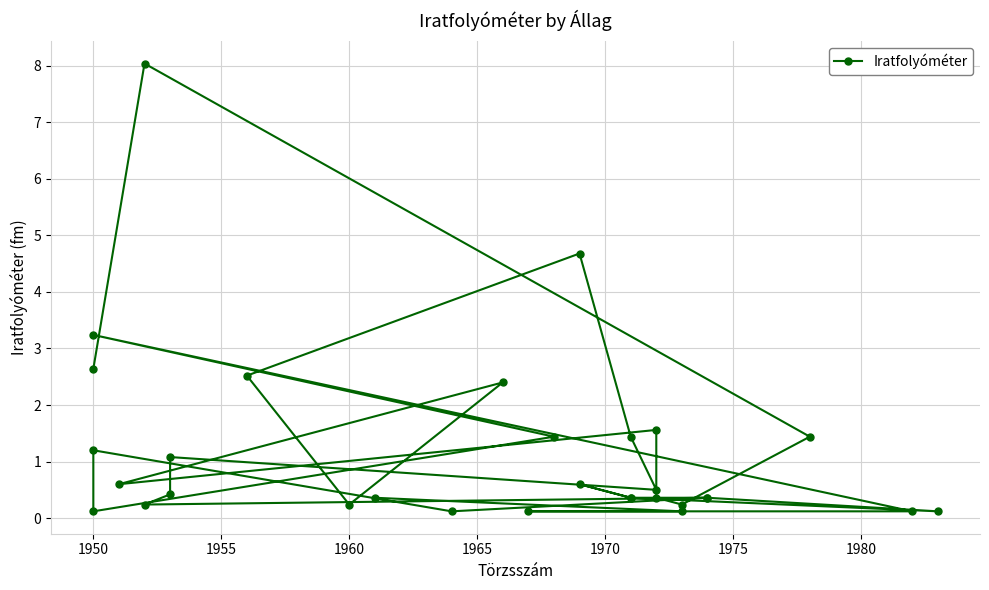

The value at 1965 is 0.4. True or false?

True